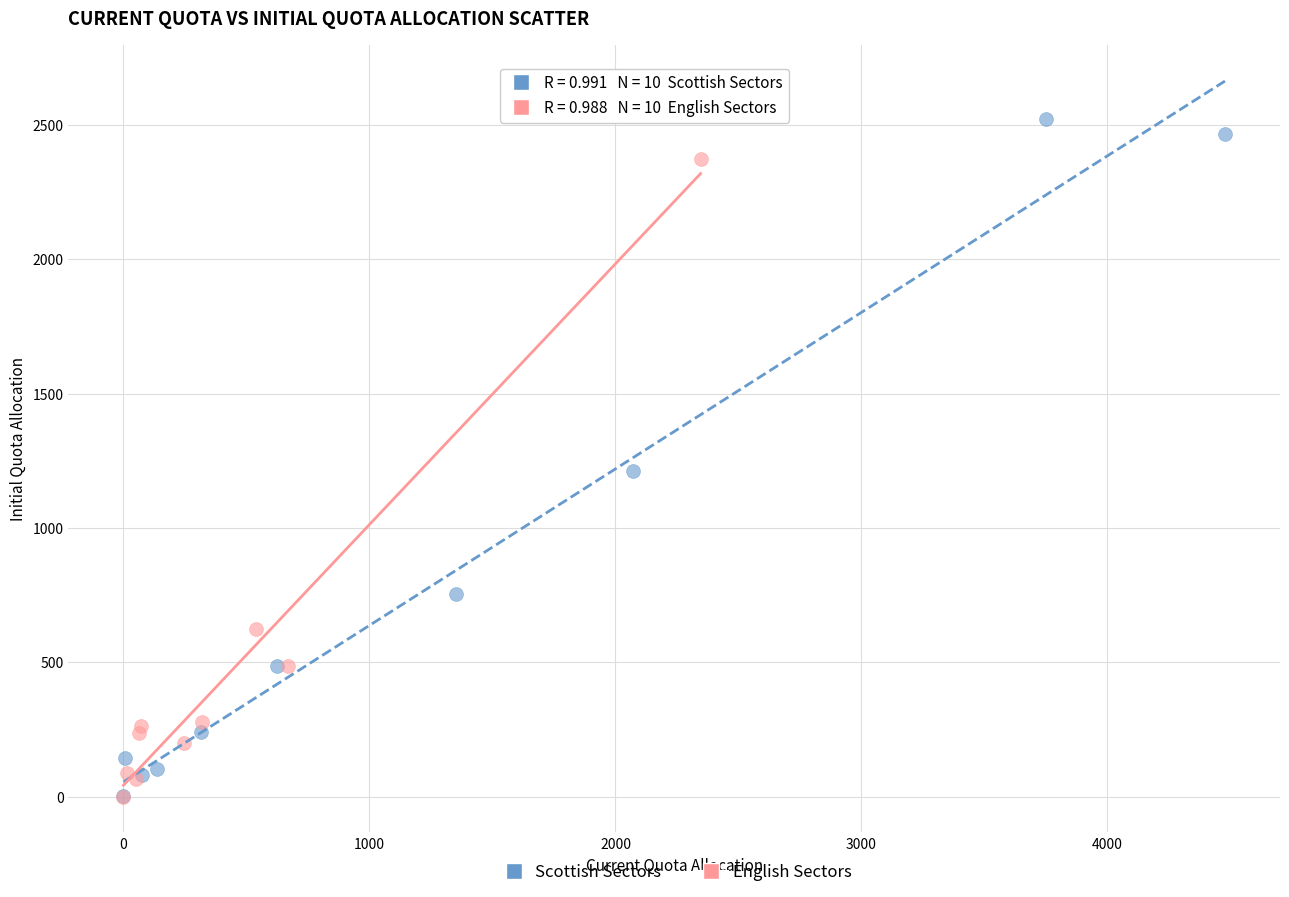

Which series contains the highest Y value?

Scottish Sectors